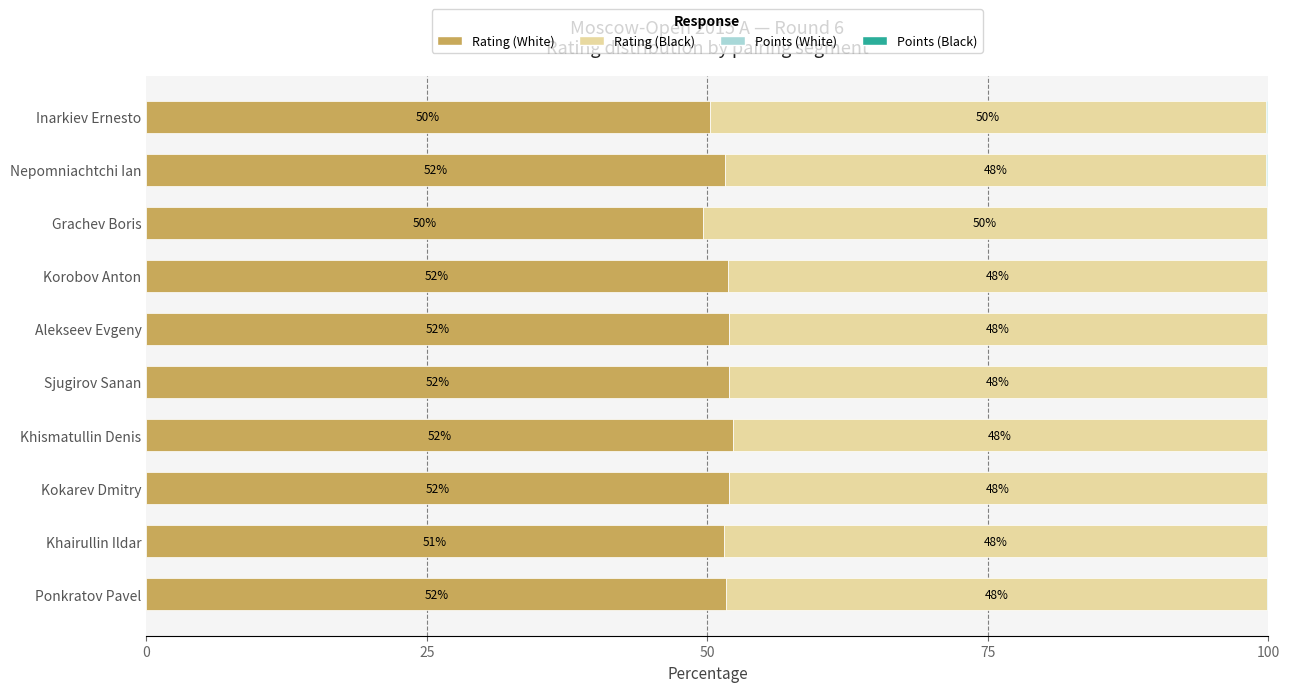

Read the Rating (White) value at Inarkiev Ernesto.

50.2